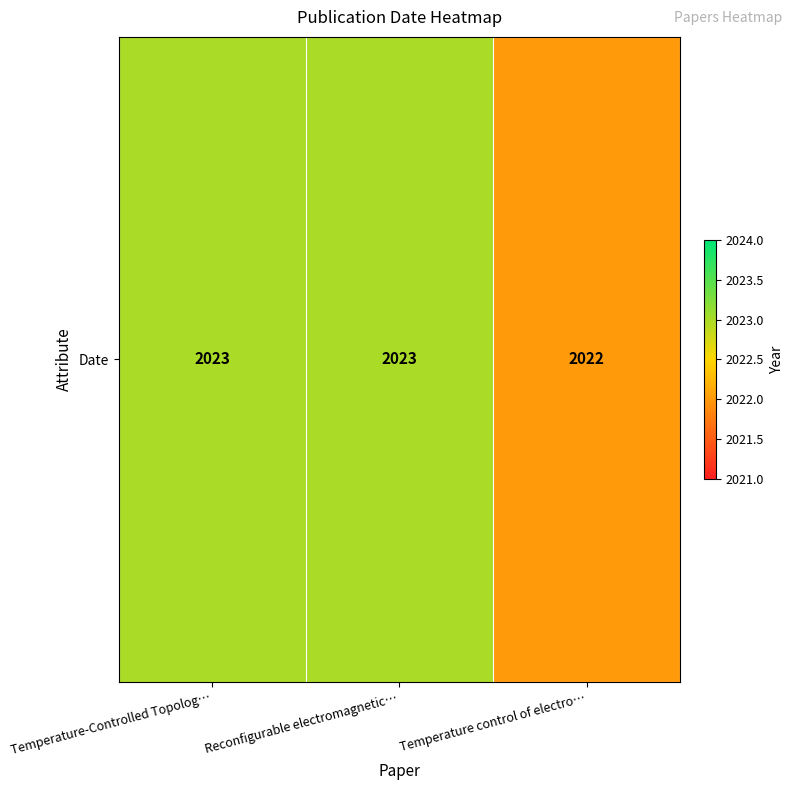

Reading left to right, list all the values displayed in this chart.

Temperature-Controlled Topolog…=2023	Reconfigurable electromagnetic…=2023	Temperature control of electro…=2022